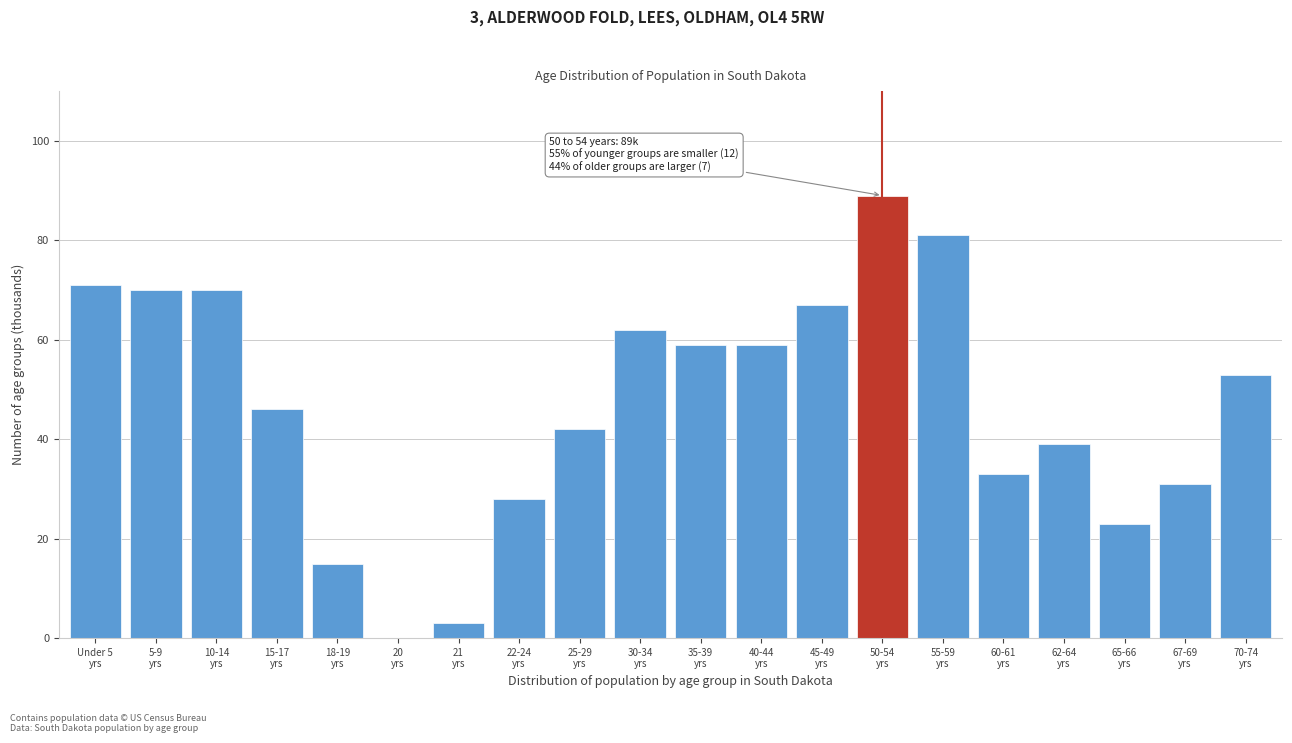

What is the maximum value shown in the chart?

89